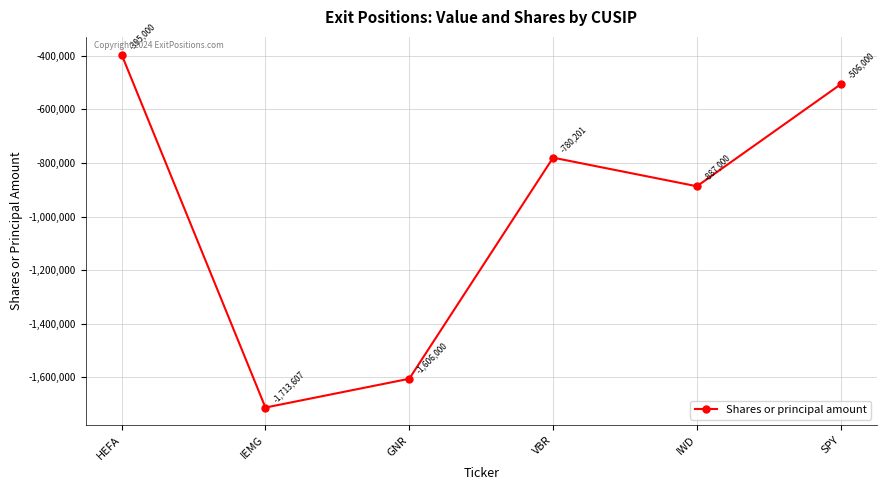

What is the average value?

-981301